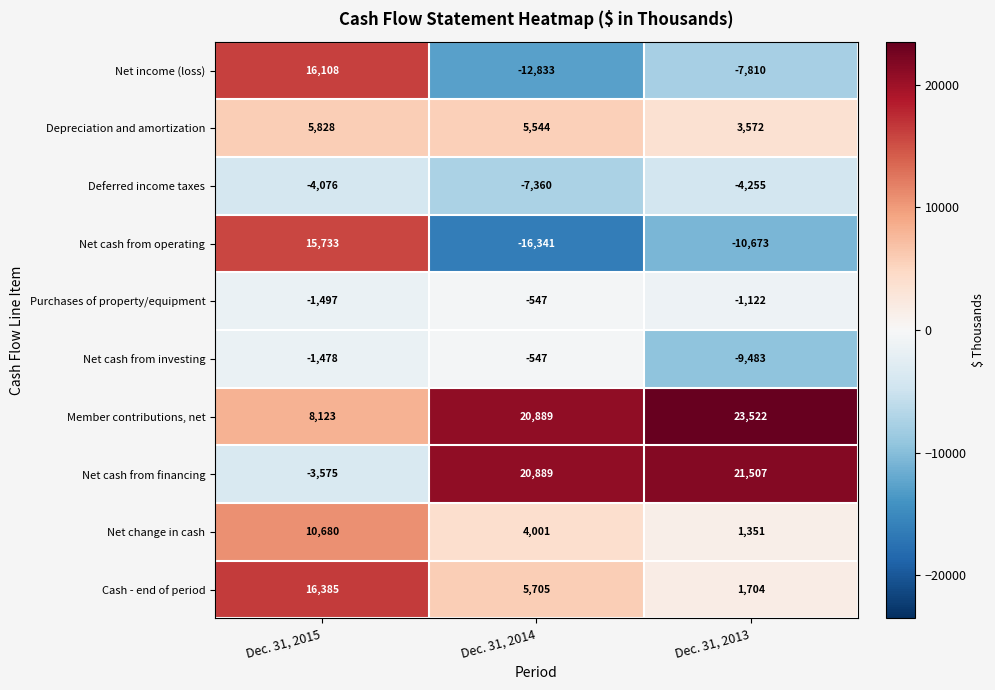

What is the difference between the Net change in cash values at Dec. 31, 2015 and Dec. 31, 2013?

9329